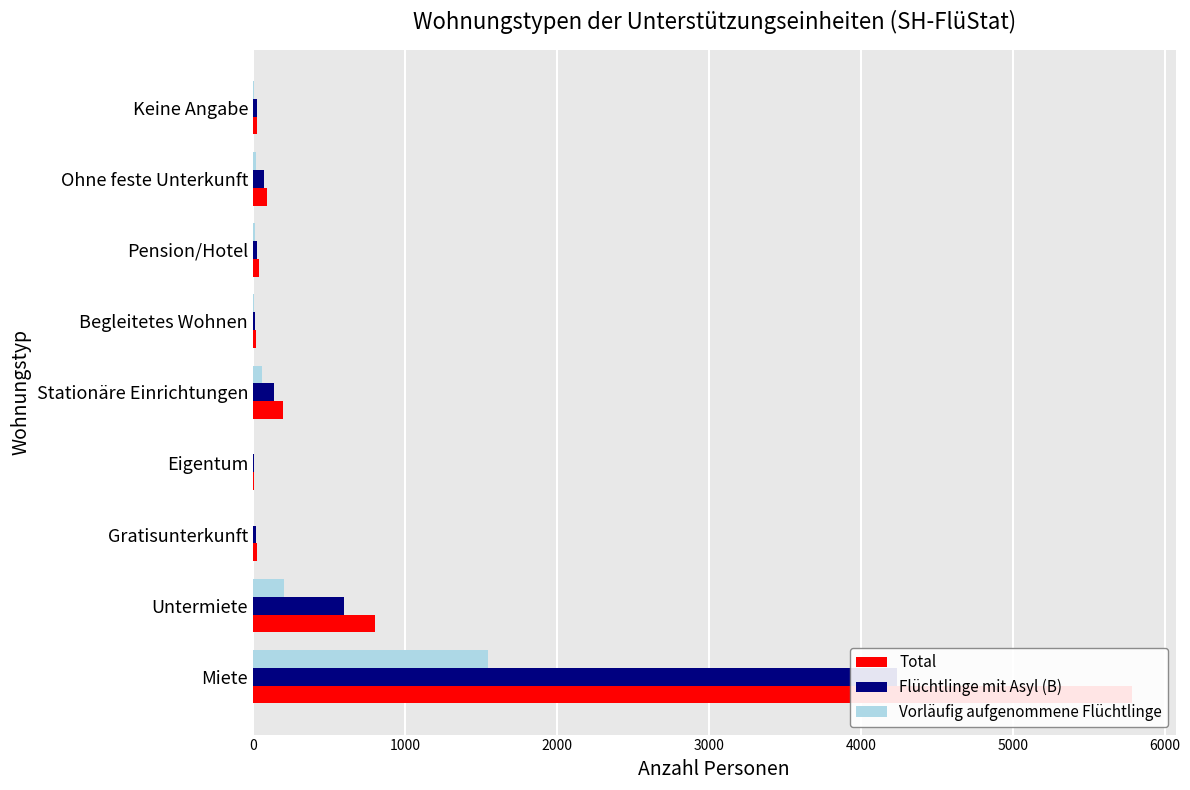

Are the bars horizontal?

Yes